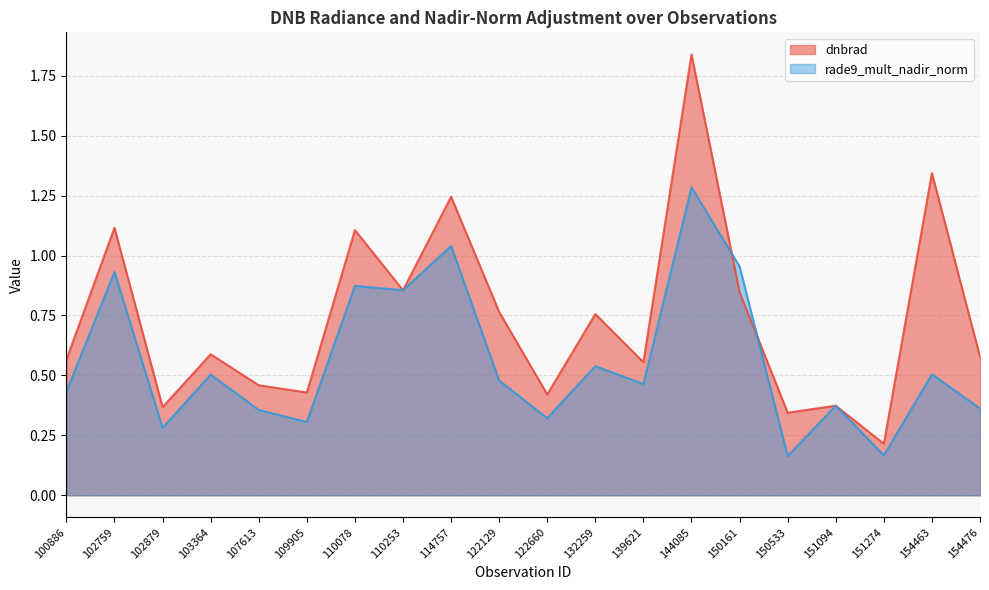

Where is dnbrad nearest to the value 1?

110078